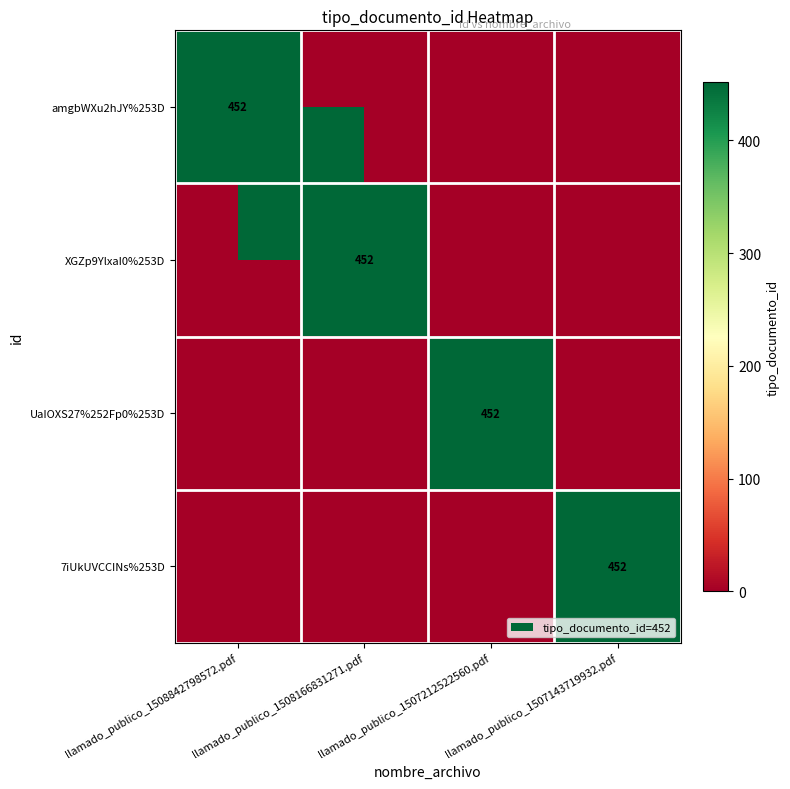

Is it true that 7iUkUVCCINs%253D equals 452 at llamado_publico_1507143719932.pdf?

True